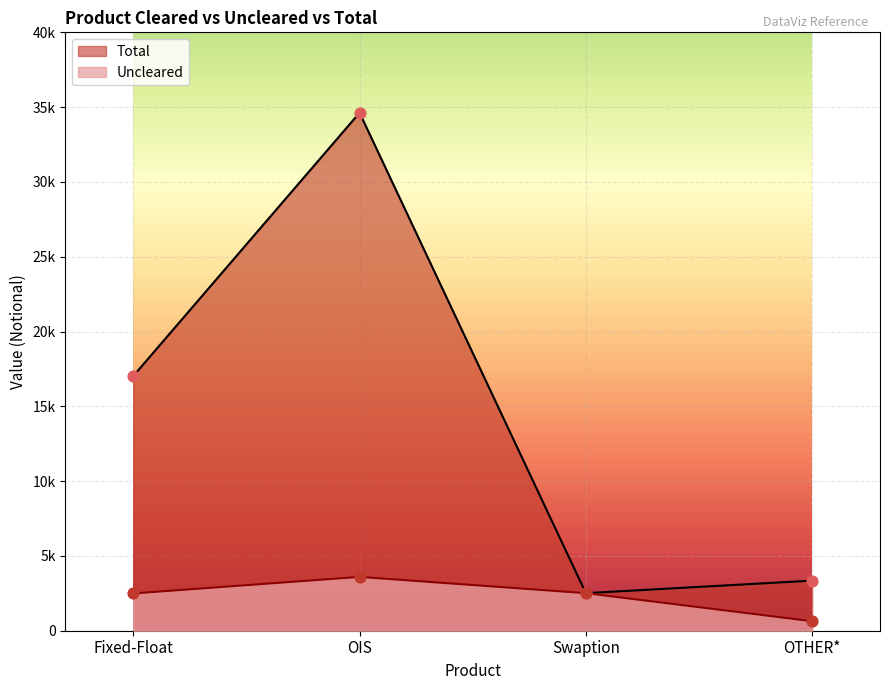

Which series contains the lowest Y value?

Uncleared